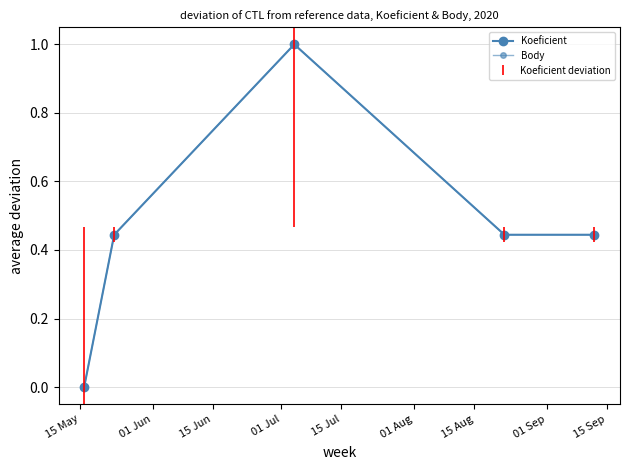

How many distinct data groups are displayed?

2